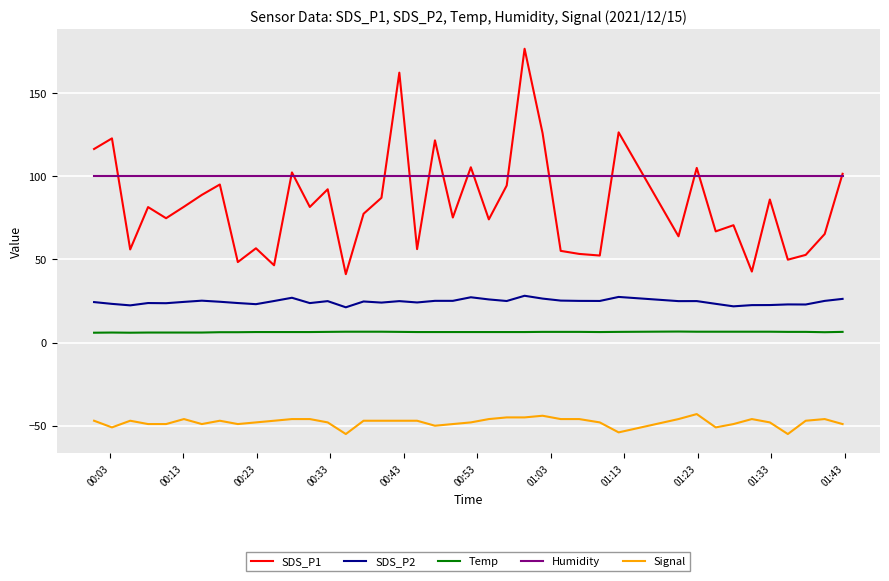

What is the greatest value displayed?

176.6